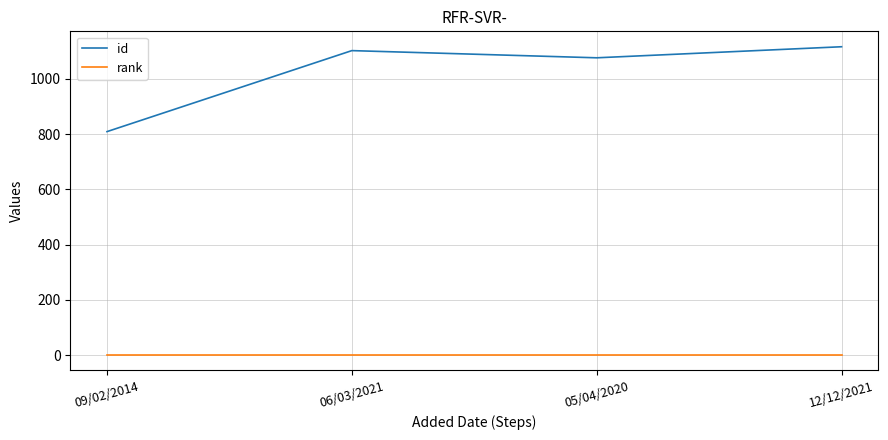

What is the greatest value displayed?

1116